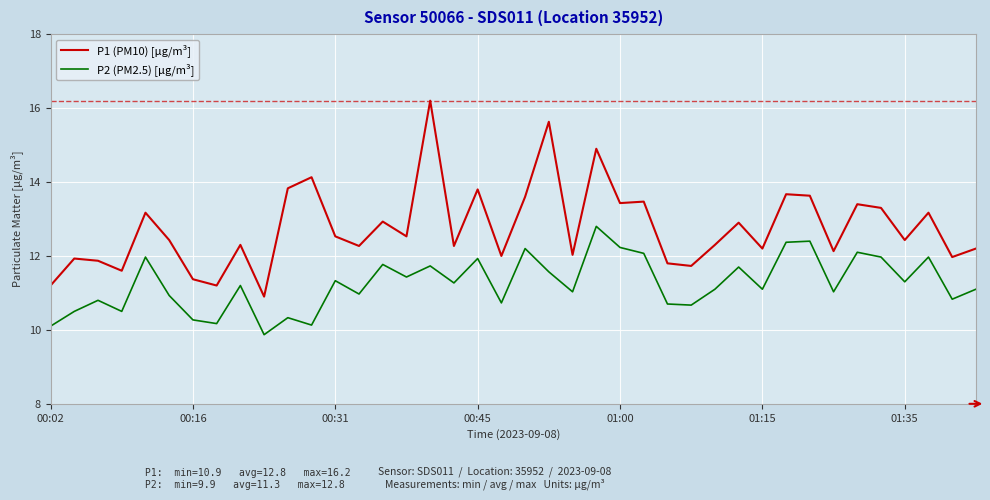

Which series has the widest spread of values?

P1 (PM10) [µg/m³]